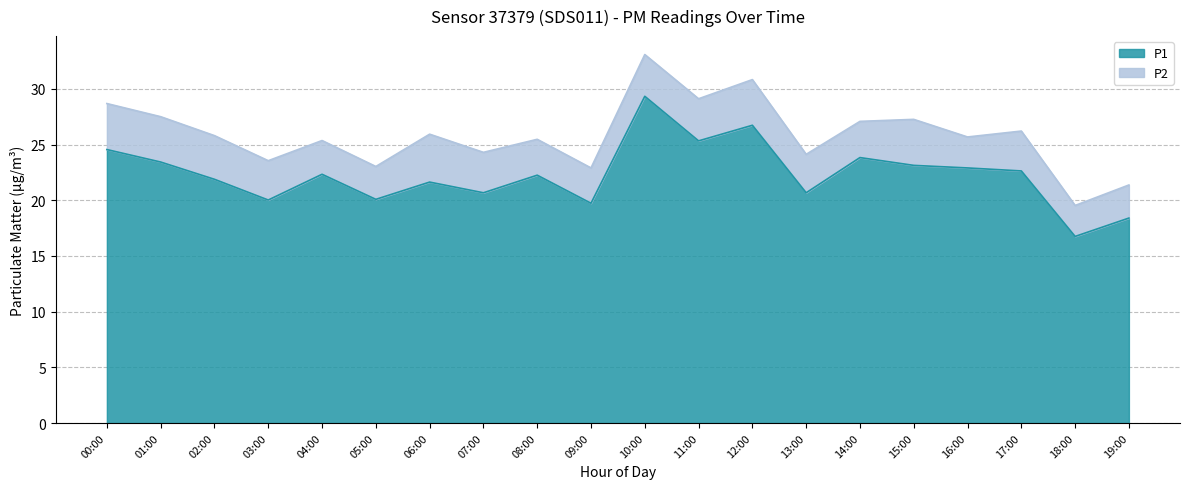

Is it true that the value at 06:00 is 21.6?

True